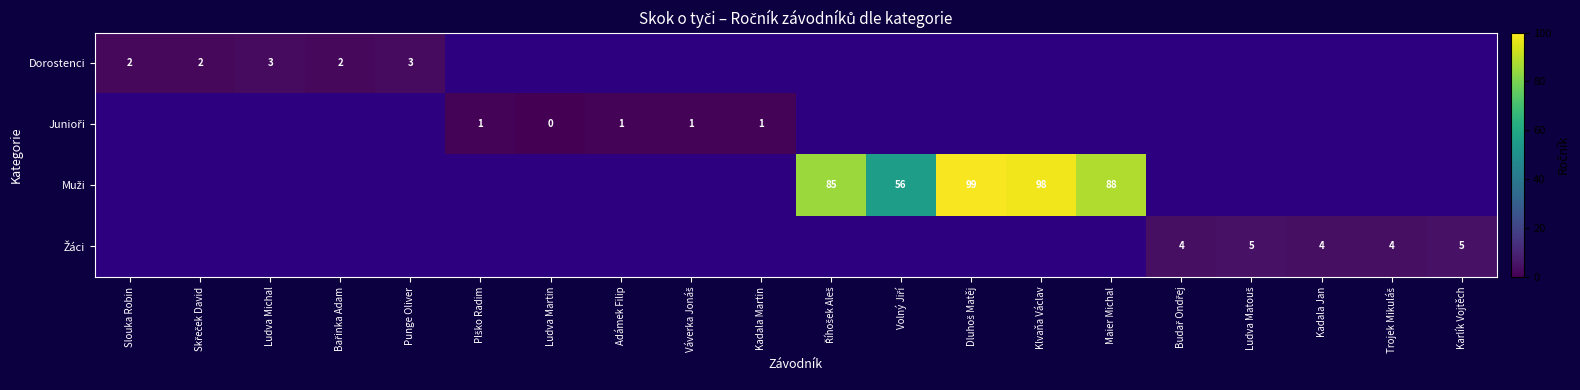

How many series are shown in this chart?

4